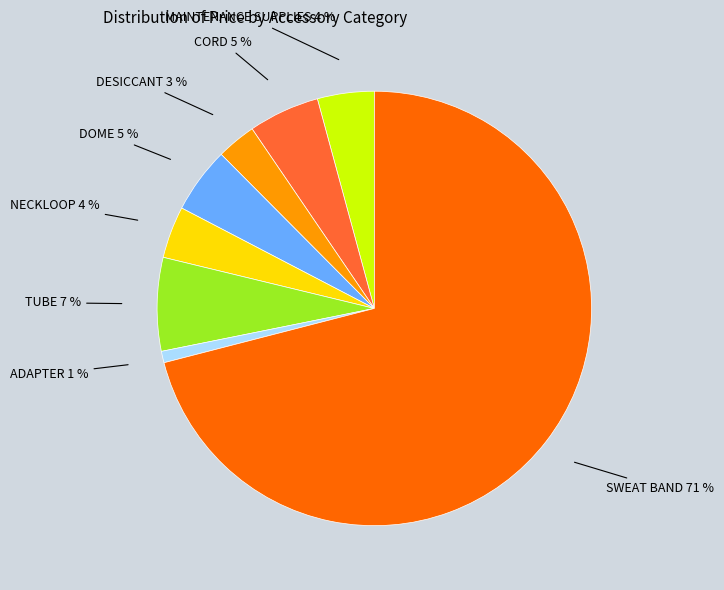

What is the largest slice in the pie chart?

SWEAT BAND